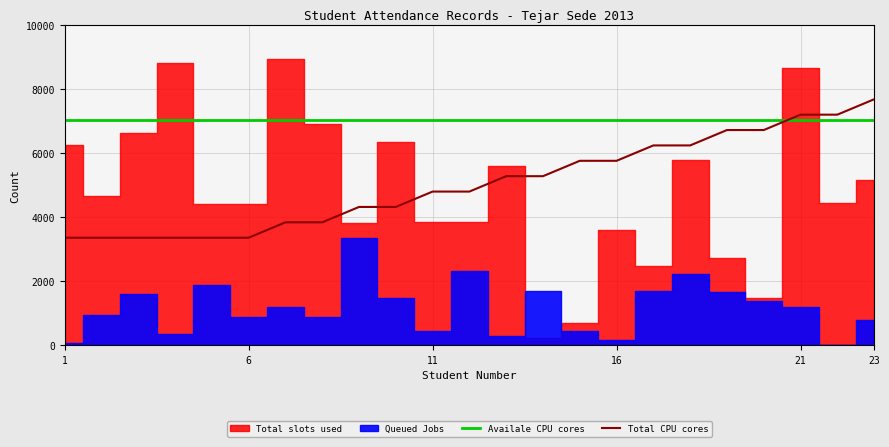

What is the value of the Total CPU cores point at the 13th from the left?

5280